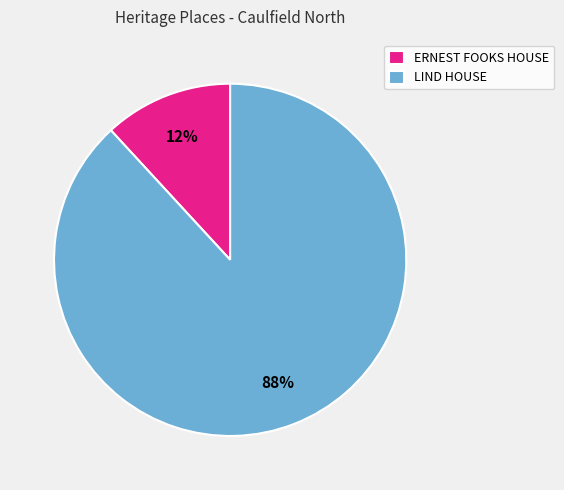

Which category accounts for the majority?

LIND HOUSE